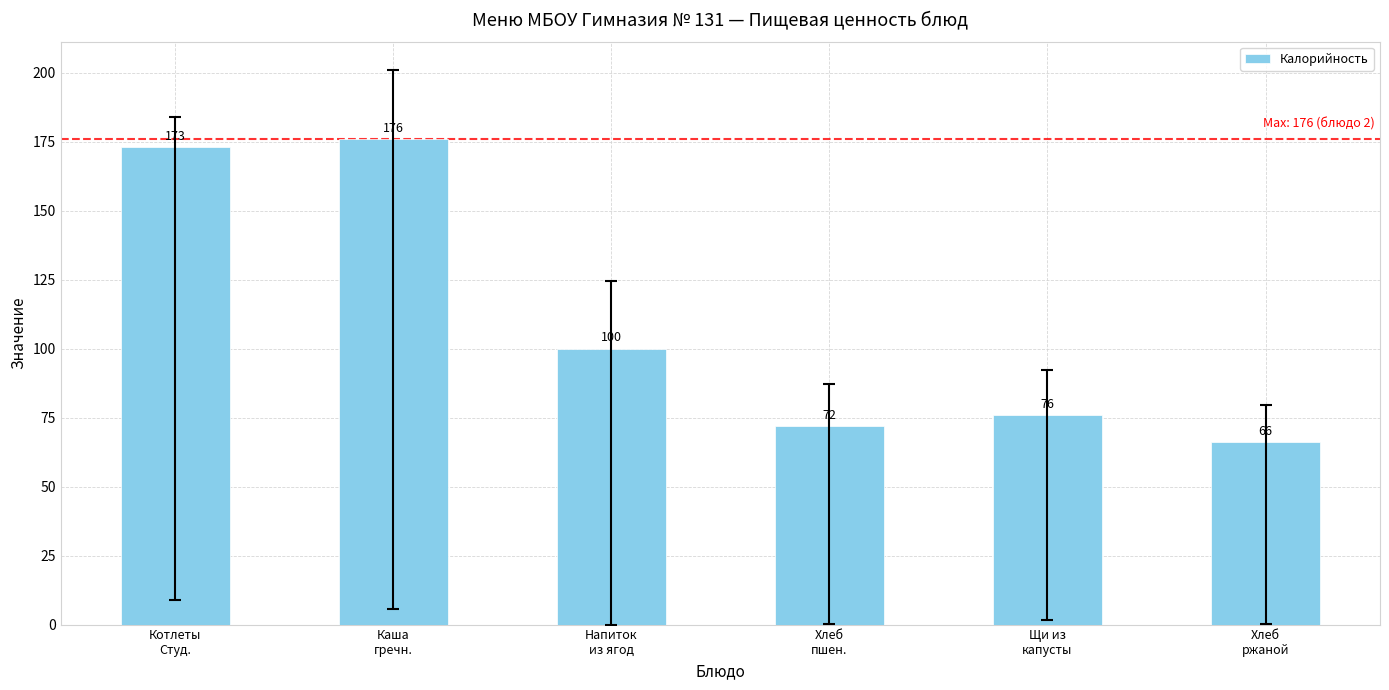

Rank the categories by value from highest to lowest.

Каша
гречн., Котлеты
Студ., Напиток
из ягод, Щи из
капусты, Хлеб
пшен., Хлеб
ржаной